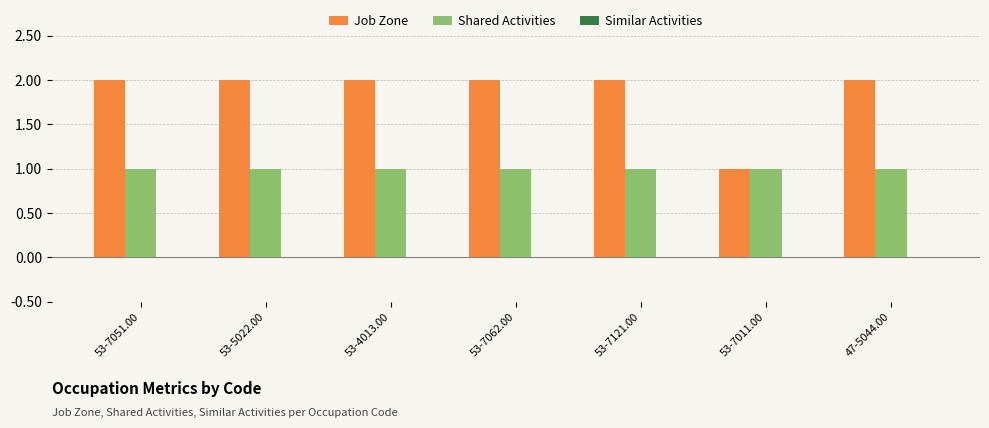

How many groups of bars are there?

7